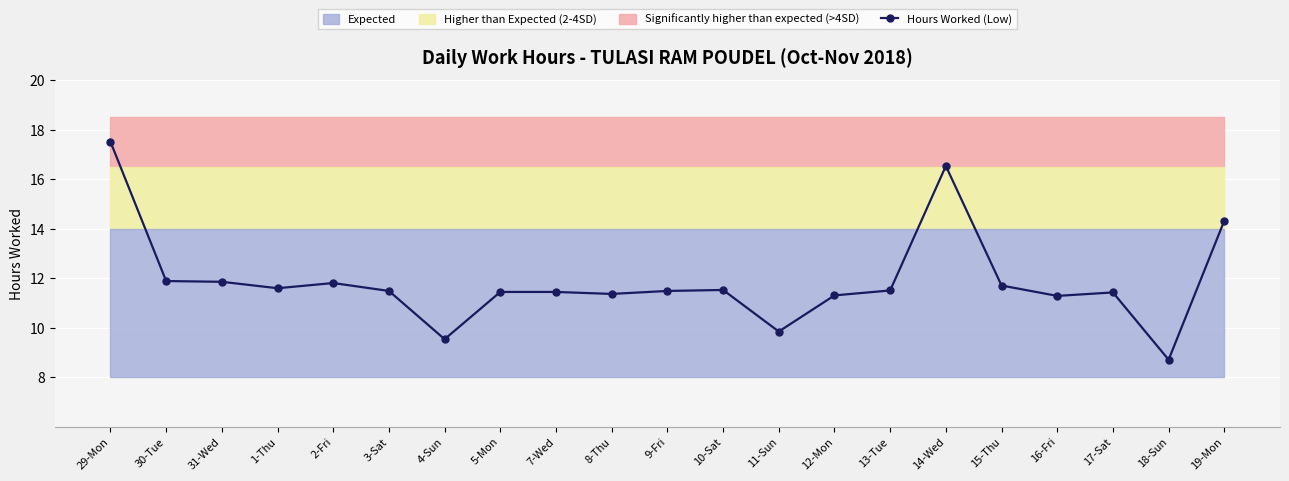

List the labels in order of value, largest first.

29-Mon, 14-Wed, 19-Mon, 30-Tue, 31-Wed, 2-Fri, 15-Thu, 1-Thu, 10-Sat, 13-Tue, 3-Sat, 9-Fri, 5-Mon, 7-Wed, 17-Sat, 8-Thu, 12-Mon, 16-Fri, 11-Sun, 4-Sun, 18-Sun